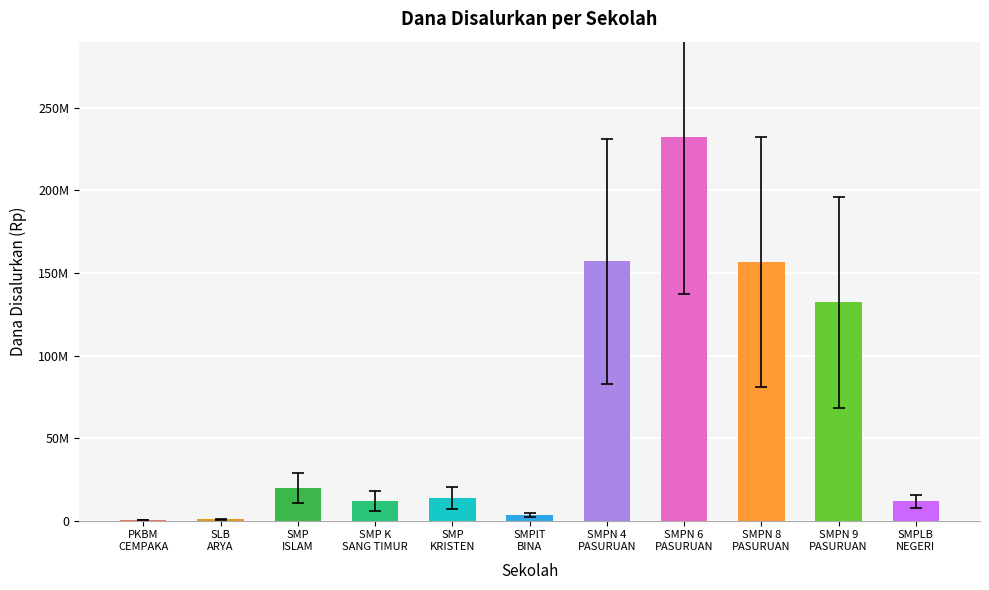

The chart shows a value of 131733721 at SMPN 6
PASURUAN. True or false?

False